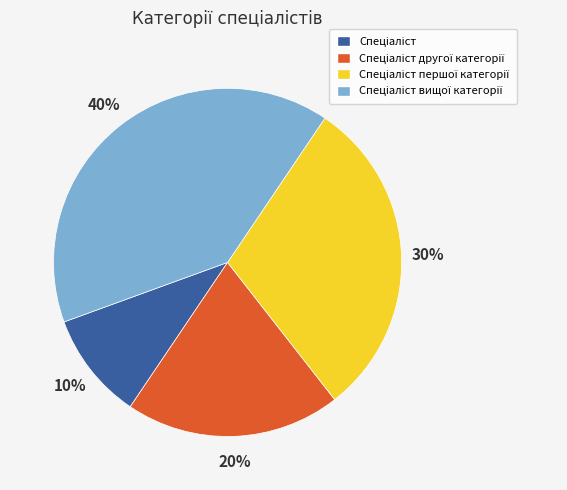

Does any single category account for the majority?

No